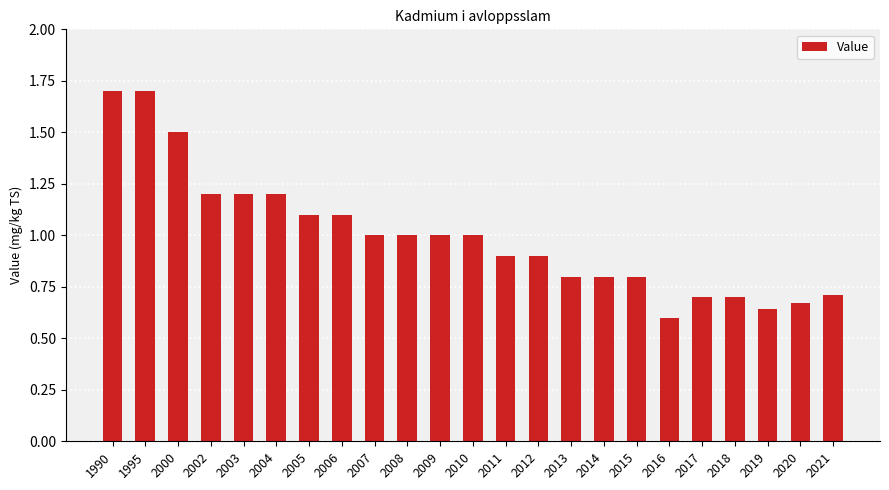

The value at 2015 is 1.2. True or false?

False